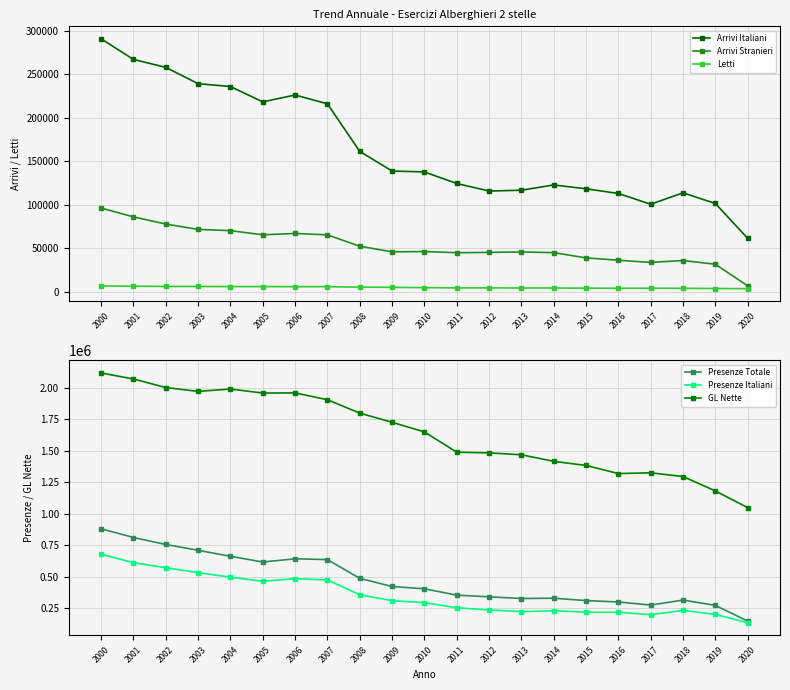

Which category has the highest value in the Presenze Italiani series?

2000